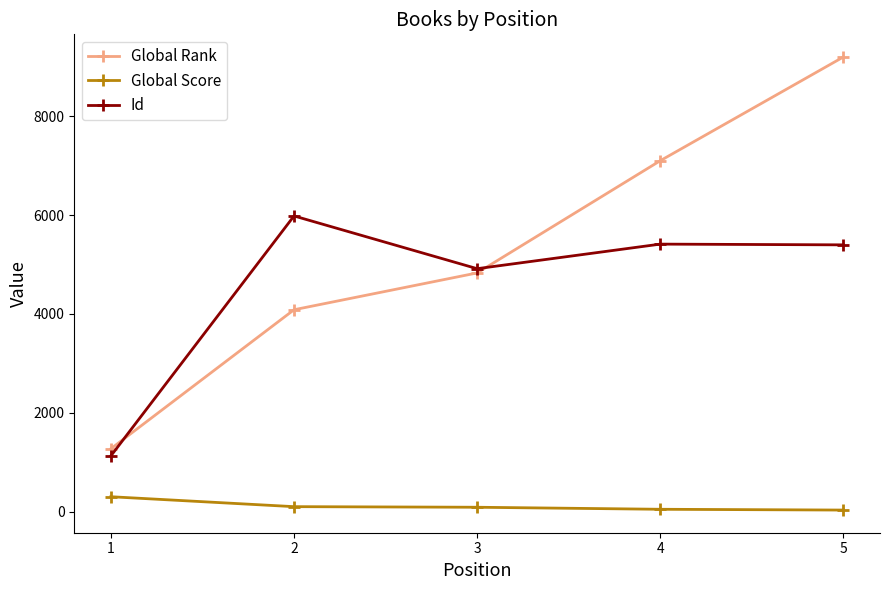

How many categories are shown in the chart?

5